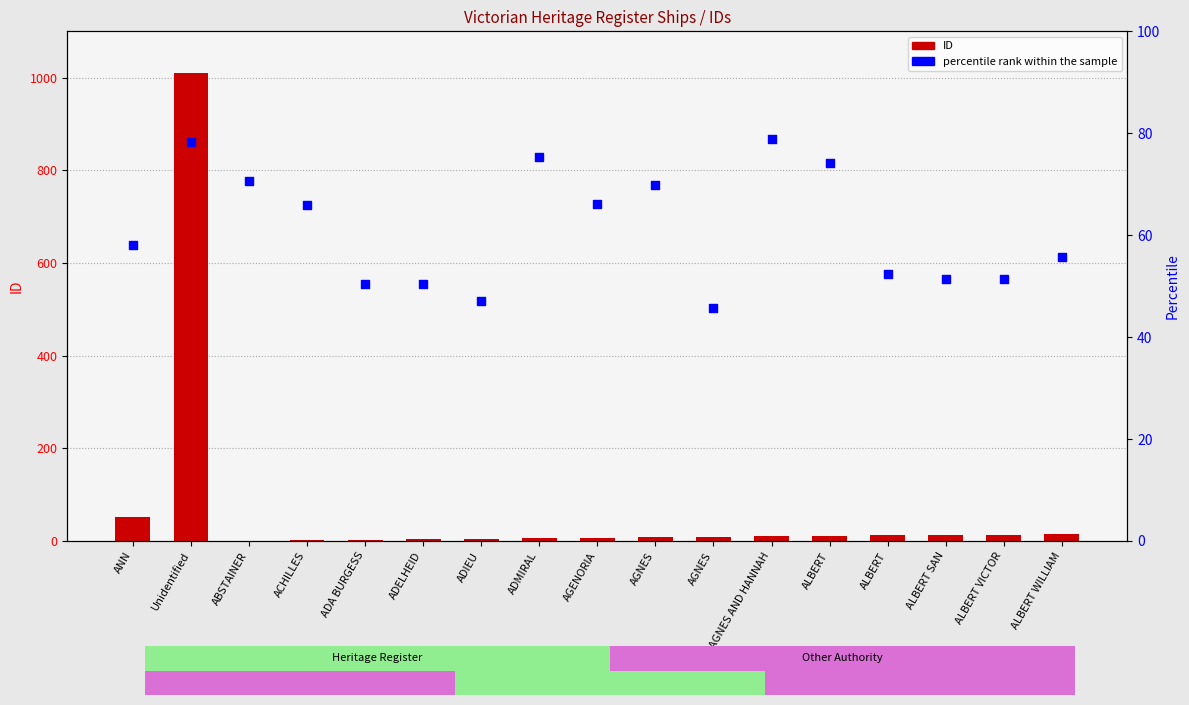

What is the total value across all series at ANN?

109.1